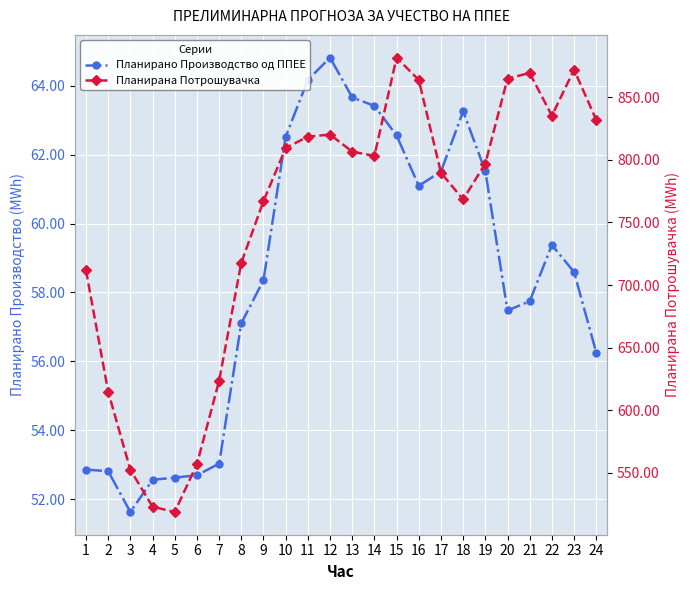

The value of Планирано Производство од ППЕЕ at 17 is 103.7. True or false?

False